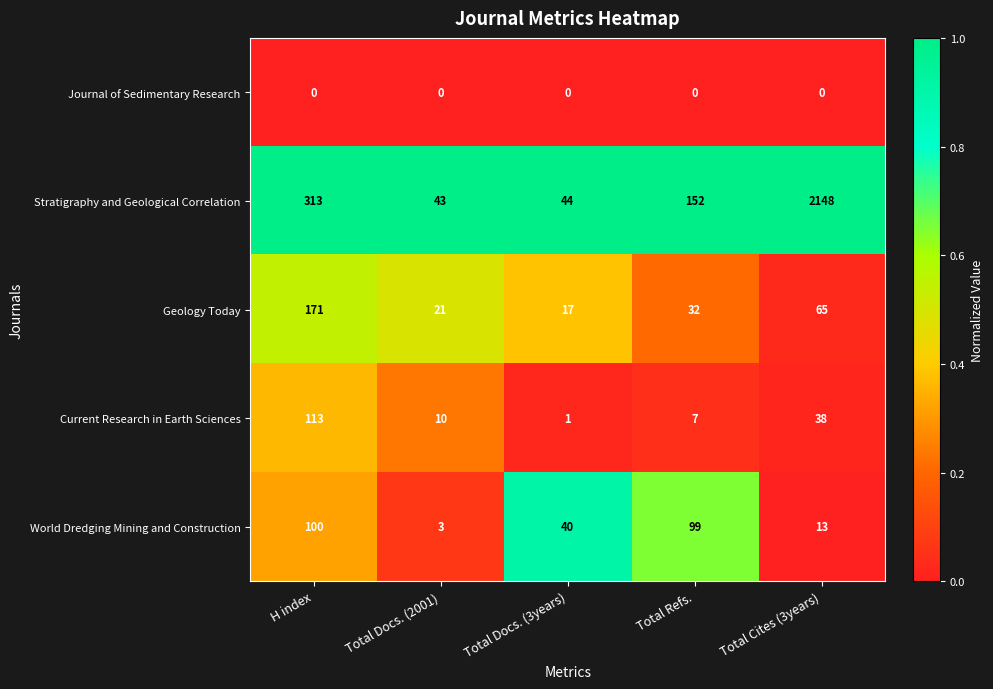

Which series changed the most between Total Docs. (2001) and Total Refs.?

Stratigraphy and Geological Correlation